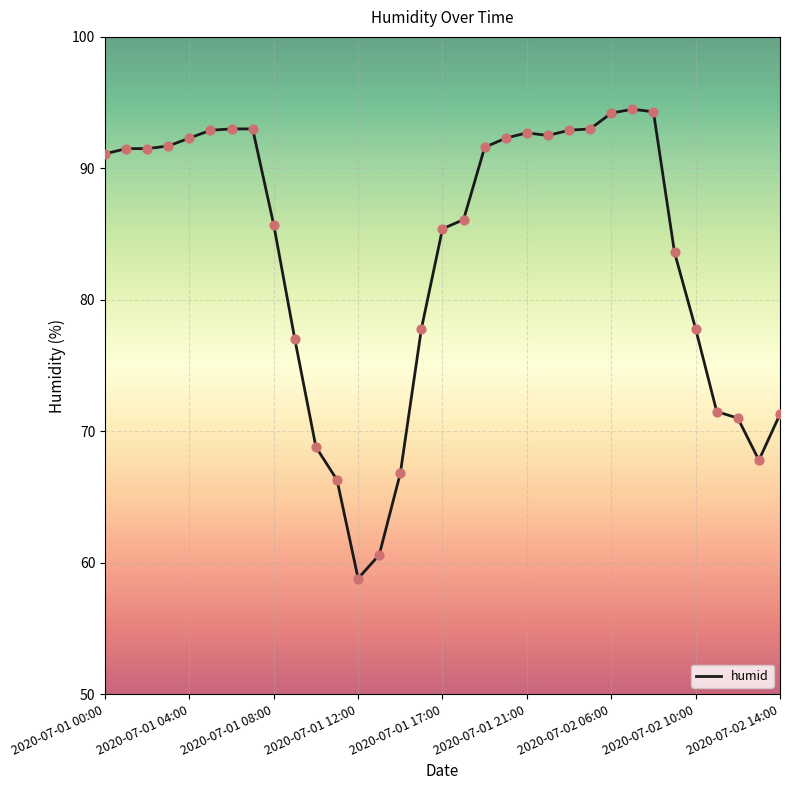

What is the maximum value shown in the chart?

94.5